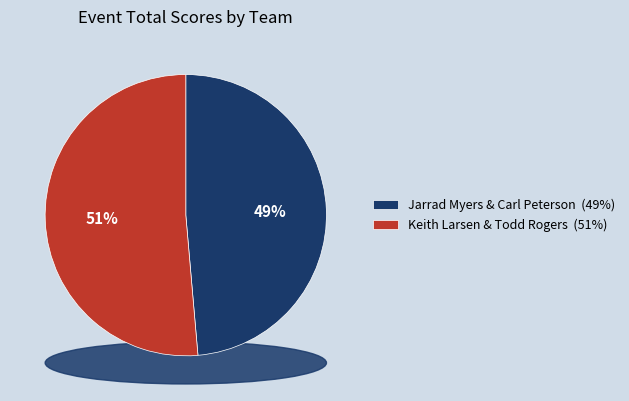

To the nearest percent, what portion does Keith Larsen & Todd Rogers represent?

51%